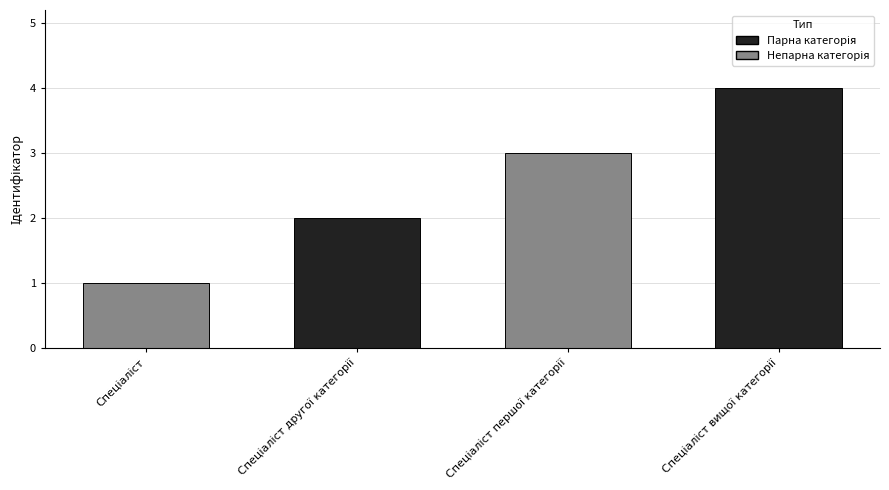

What is the sum of all values?

10